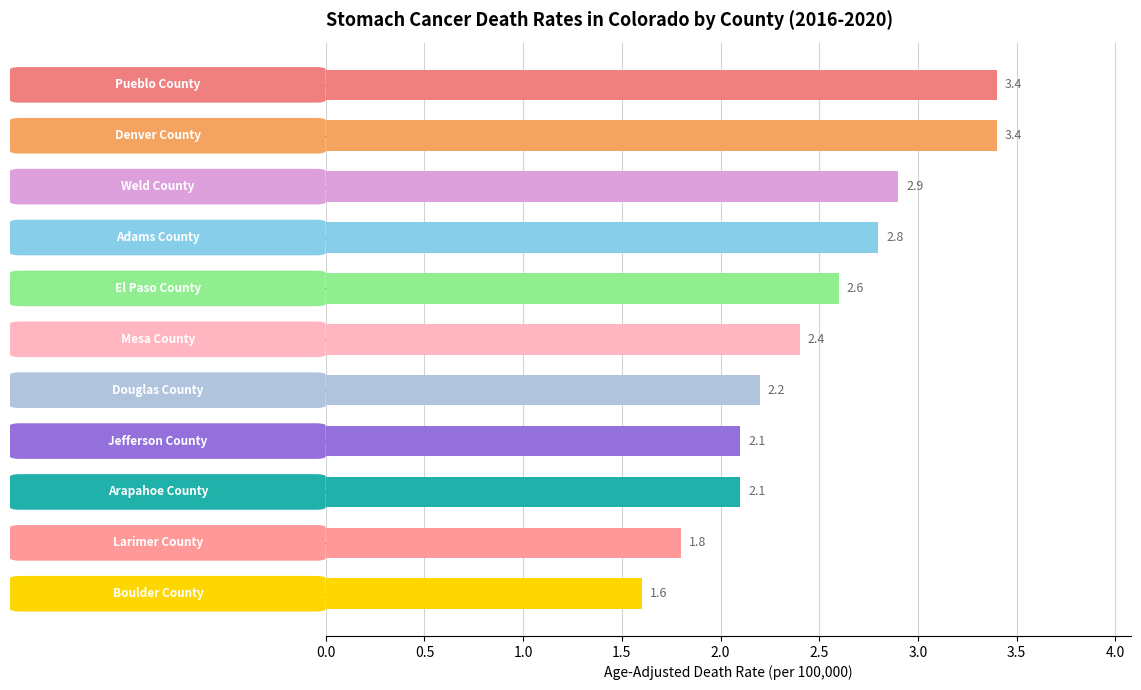

What is the difference between the maximum and minimum values?

1.8